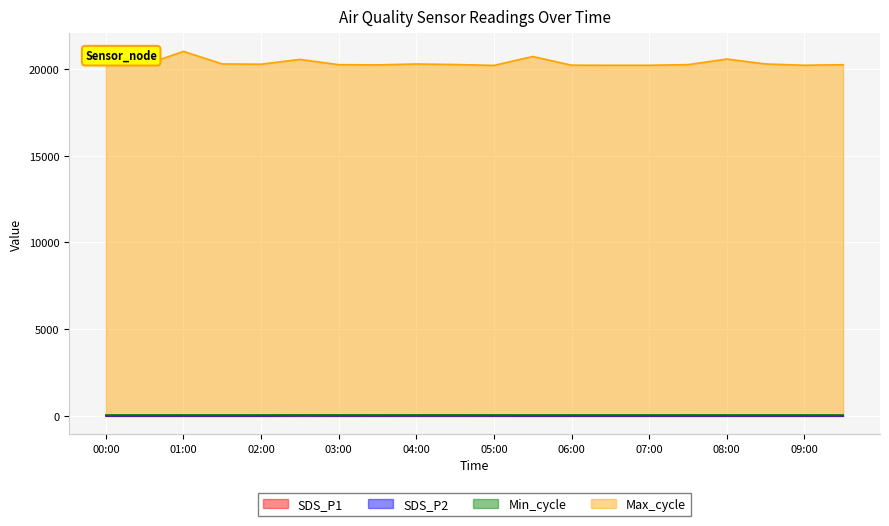

True or false: SDS_P2 has a value of 1.6 at 08:00.

False